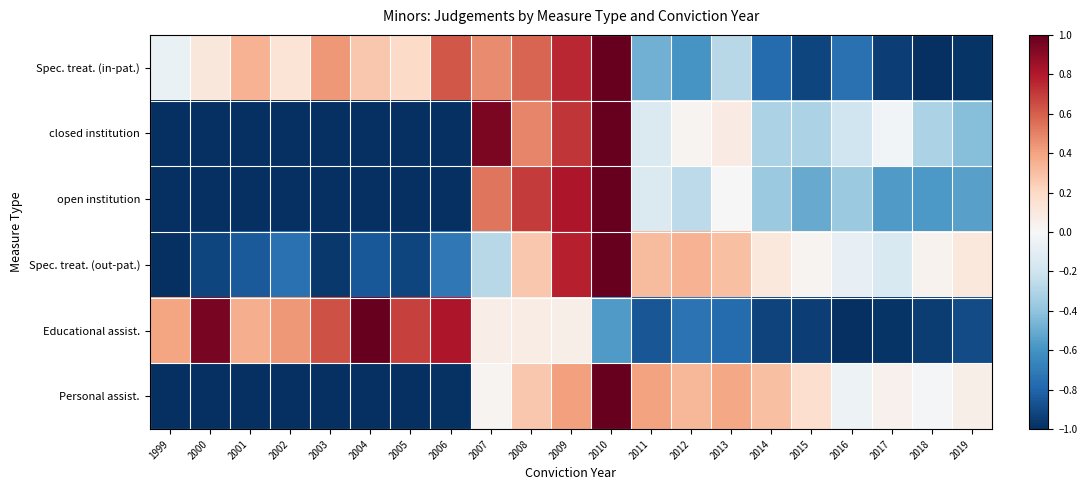

What is the difference between the highest and lowest values at 2006?

1.8